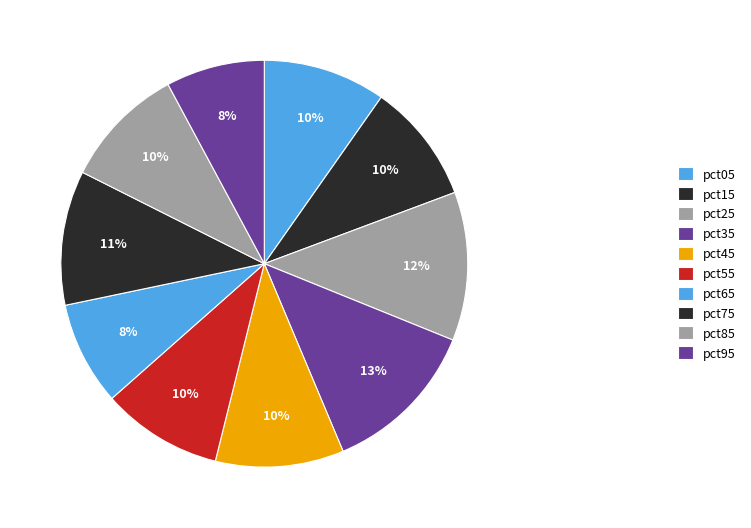

How many slices are in this pie chart?

10